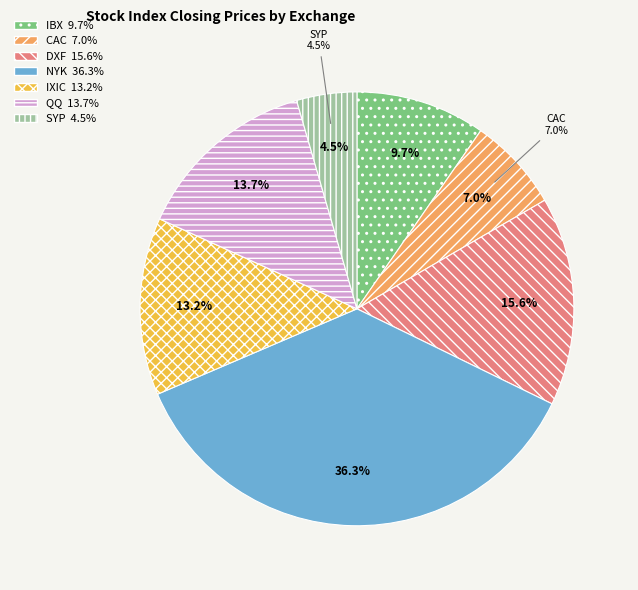

Is there a majority slice in this chart?

No